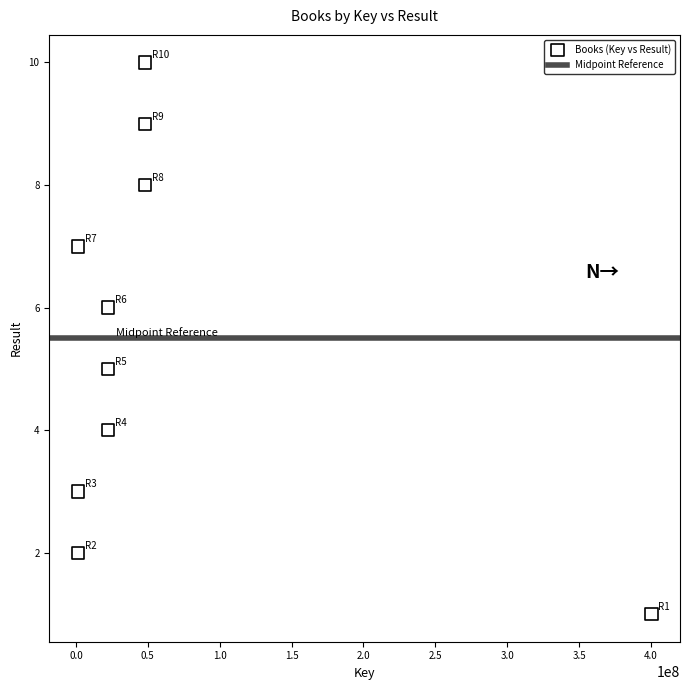

What is the average X value?

61671154